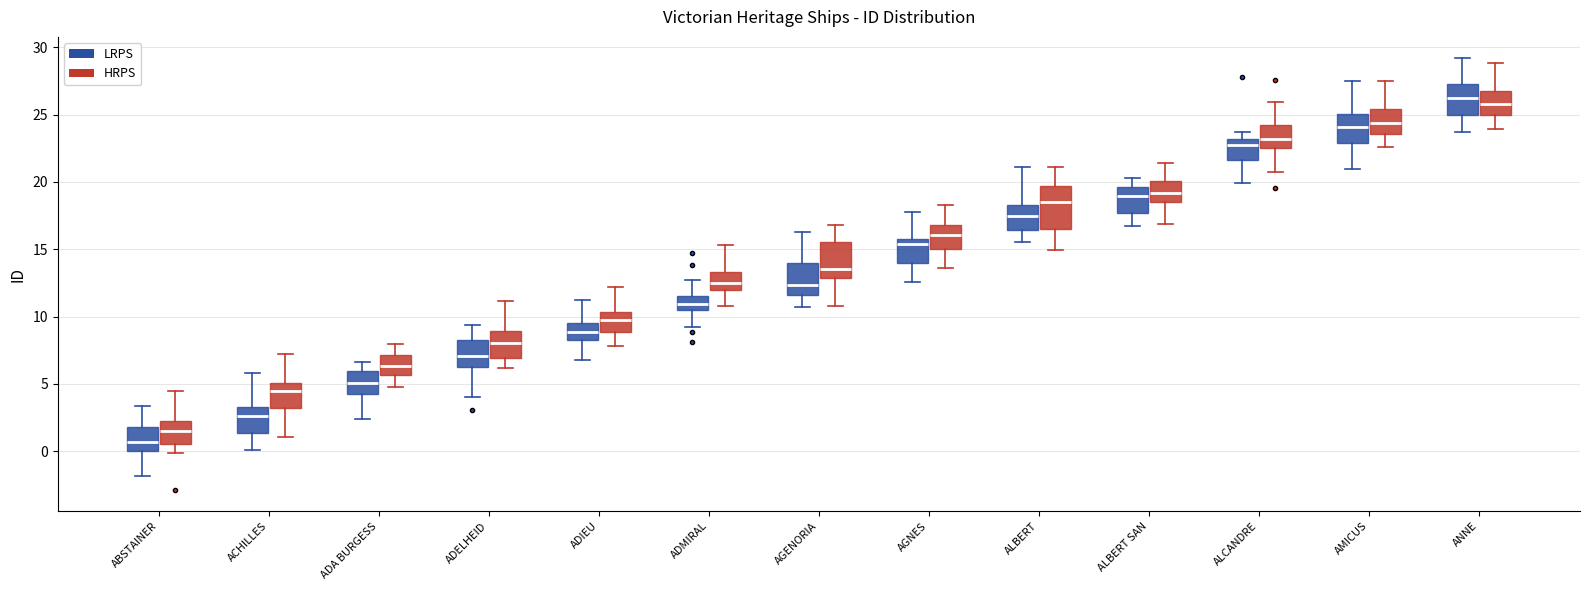

Reading left to right, read every box against the y-axis: the position of its median line, the range the box covers, and the ends of its whiskers. The values are not printed on the chart, so give them approximately, as read against the axis.

ABSTAINER (LRPS): median 0.5, box 0.0 to 2.0, whiskers -2.0 to 3.5
ABSTAINER (HRPS): median 1.5, box 0.5 to 2.0, whiskers 0.0 to 4.5
ACHILLES (LRPS): median 2.5, box 1.5 to 3.5, whiskers 0.0 to 6.0
ACHILLES (HRPS): median 4.5, box 3.0 to 5.0, whiskers 1.0 to 7.0
ADA BURGESS (LRPS): median 5.0, box 4.0 to 6.0, whiskers 2.5 to 6.5
ADA BURGESS (HRPS): median 6.5, box 5.5 to 7.0, whiskers 5.0 to 8.0
ADELHEID (LRPS): median 7.0, box 6.0 to 8.0, whiskers 4.0 to 9.5
ADELHEID (HRPS): median 8.0, box 7.0 to 9.0, whiskers 6.0 to 11.0
ADIEU (LRPS): median 9.0, box 8.0 to 9.5, whiskers 7.0 to 11.0
ADIEU (HRPS): median 9.5, box 9.0 to 10.5, whiskers 8.0 to 12.0
ADMIRAL (LRPS): median 11.0, box 10.5 to 11.5, whiskers 9.0 to 12.5
ADMIRAL (HRPS): median 12.5, box 12.0 to 13.5, whiskers 11.0 to 15.5
AGENORIA (LRPS): median 12.5, box 11.5 to 14.0, whiskers 10.5 to 16.5
AGENORIA (HRPS): median 13.5, box 13.0 to 15.5, whiskers 11.0 to 17.0
AGNES (LRPS): median 15.5 (just below the box's upper edge), box 14.0 to 15.5, whiskers 12.5 to 18.0
AGNES (HRPS): median 16.0, box 15.0 to 17.0, whiskers 13.5 to 18.5
ALBERT (LRPS): median 17.5, box 16.5 to 18.5, whiskers 15.5 to 21.0
ALBERT (HRPS): median 18.5, box 16.5 to 19.5, whiskers 15.0 to 21.0
ALBERT SAN (LRPS): median 19.0, box 17.5 to 19.5, whiskers 16.5 to 20.5
ALBERT SAN (HRPS): median 19.0, box 18.5 to 20.0, whiskers 17.0 to 21.5
ALCANDRE (LRPS): median 23.0 (just below the box's upper edge), box 21.5 to 23.0, whiskers 20.0 to 23.5
ALCANDRE (HRPS): median 23.0, box 22.5 to 24.5, whiskers 20.5 to 26.0
AMICUS (LRPS): median 24.0, box 23.0 to 25.0, whiskers 21.0 to 27.5
AMICUS (HRPS): median 24.5, box 23.5 to 25.5, whiskers 22.5 to 27.5
ANNE (LRPS): median 26.0, box 25.0 to 27.5, whiskers 23.5 to 29.0
ANNE (HRPS): median 26.0, box 25.0 to 27.0, whiskers 24.0 to 29.0